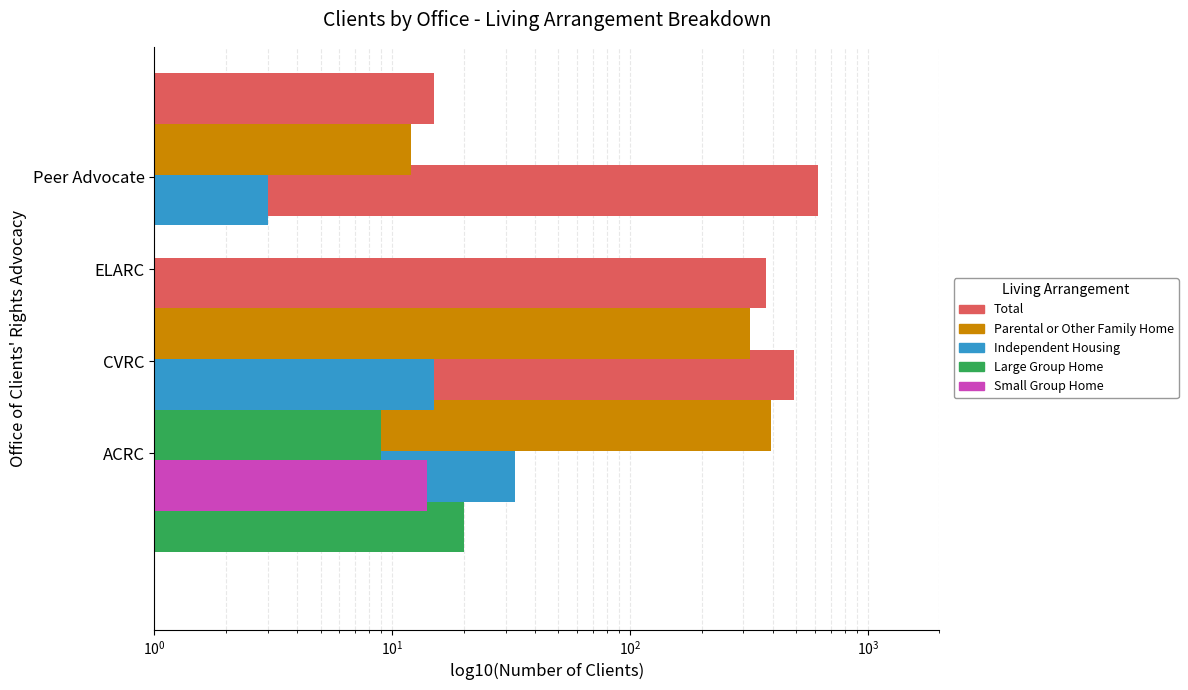

What value does the Independent Housing series have at Peer Advocate?

3